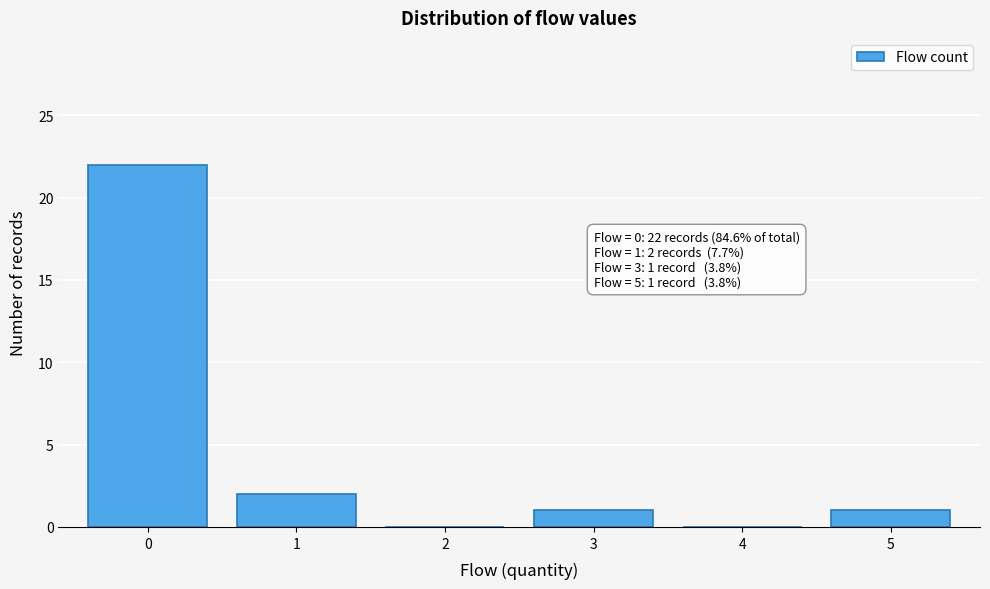

Reading right to left, transcribe all the data shown in this chart.

5=1	4=0	3=1	2=0	1=2	0=22